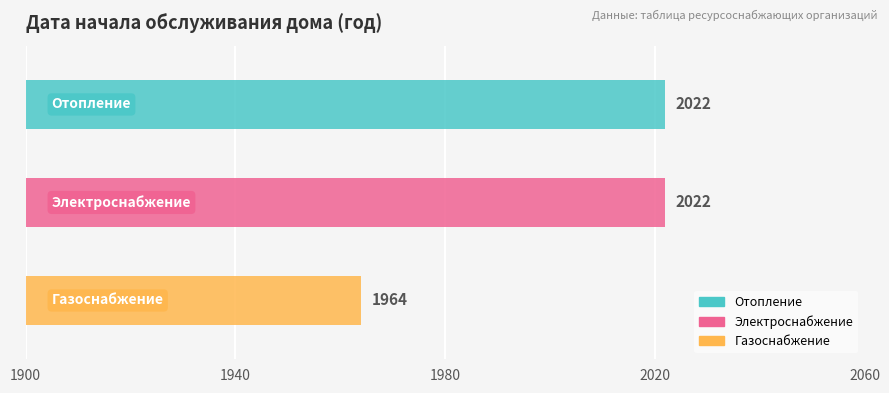

Rank the categories by value from lowest to highest.

Газоснабжение, Отопление, Электроснабжение